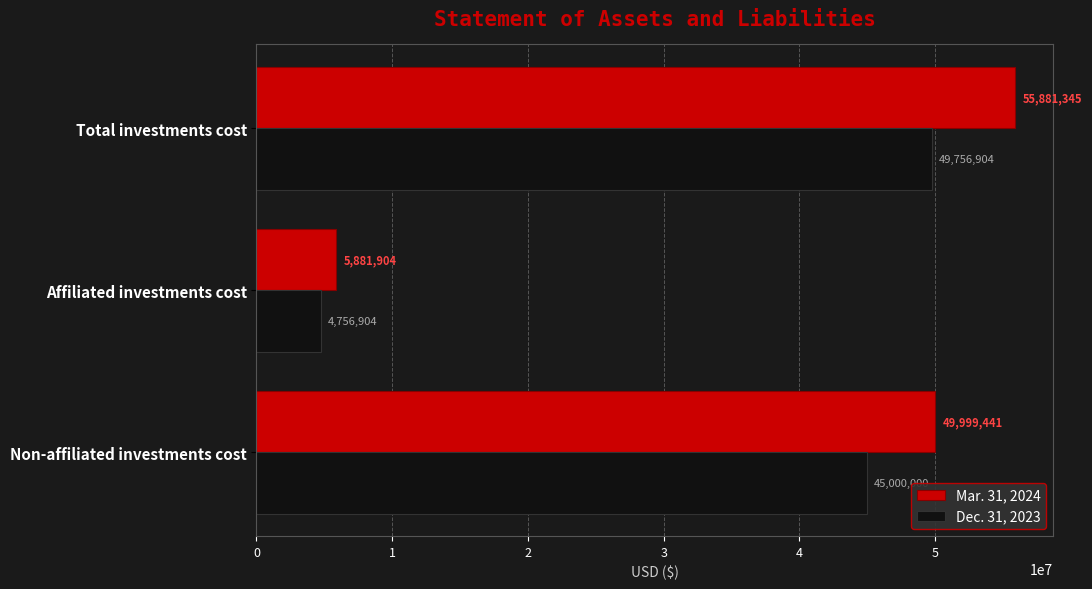

At which category is the sum across all series the highest?

Total investments cost